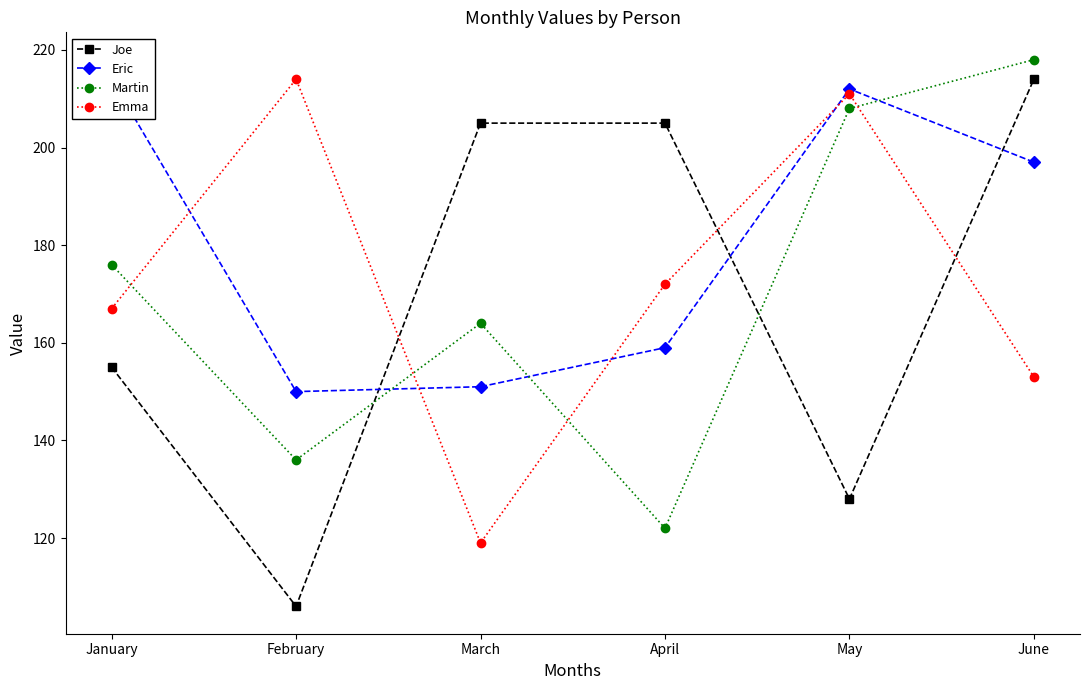

Is the value of Eric at June greater than the value of Martin at January?

Yes